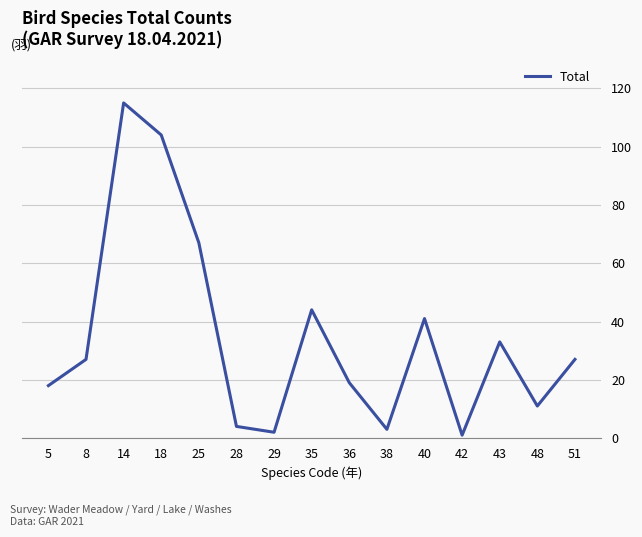

What is the change in value from 40 to 51?

-14